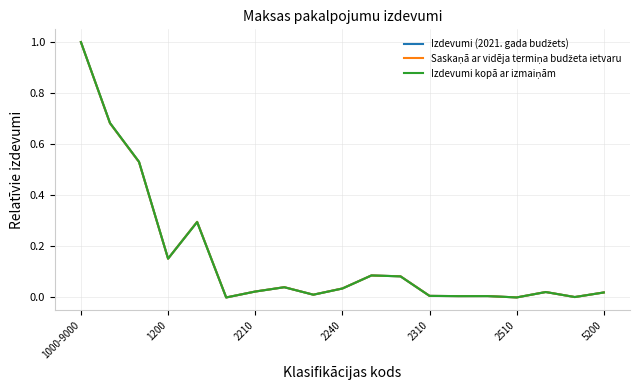

Does the chart have visible grid lines?

Yes